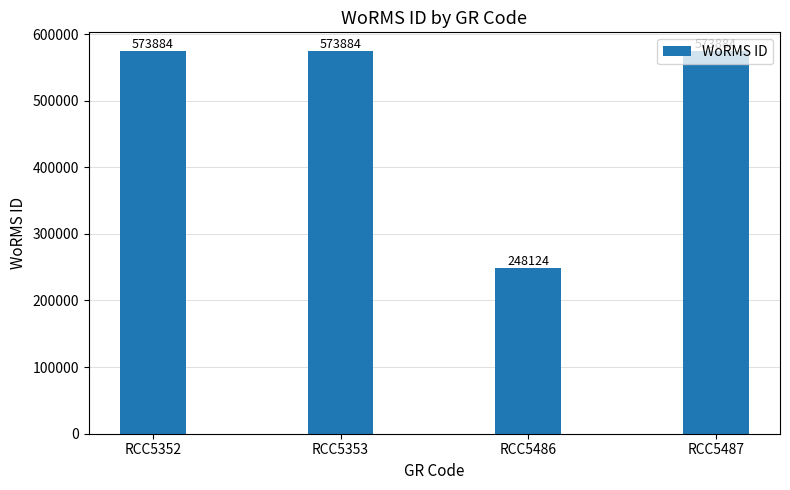

Reading right to left, list all the values displayed in this chart.

573884	248124	573884	573884